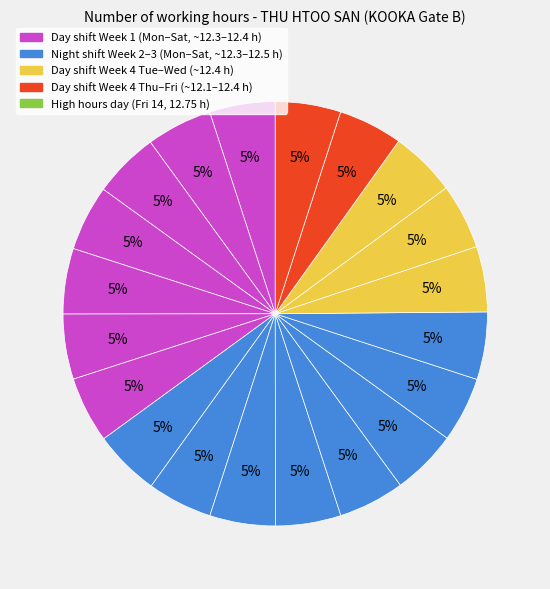

Count the number of slices in the pie.

20